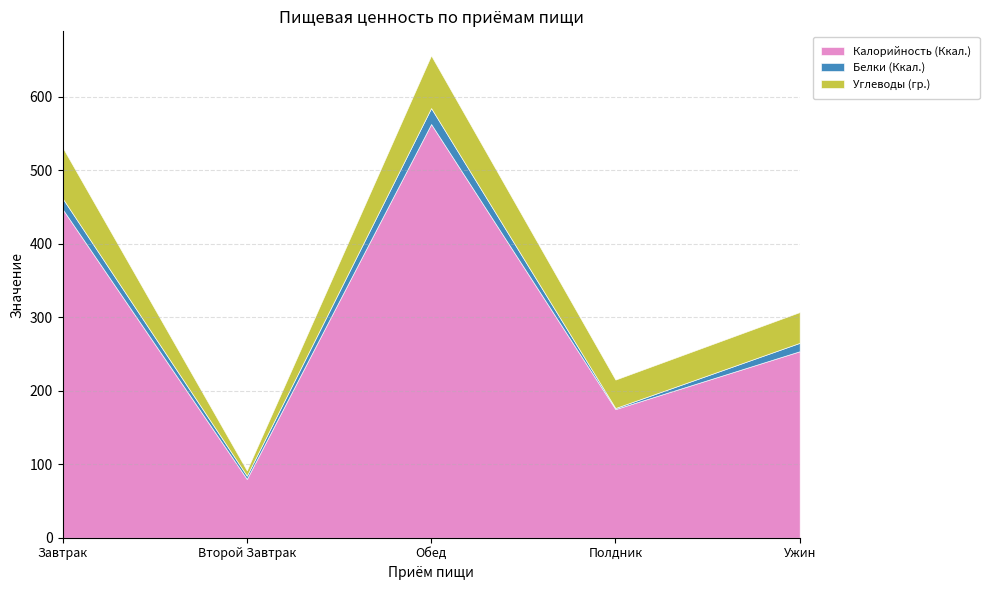

Where is Белки (Ккал.) nearest to the value 11?

Ужин